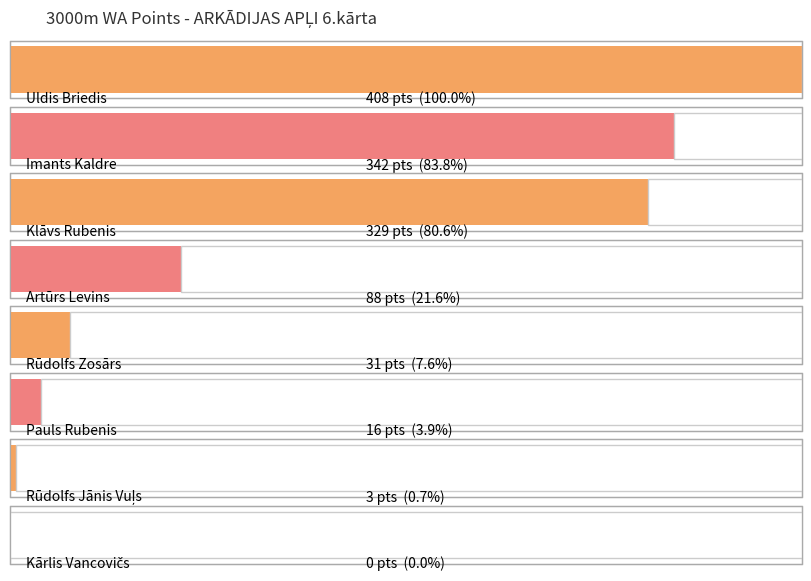

What is the average value?

152